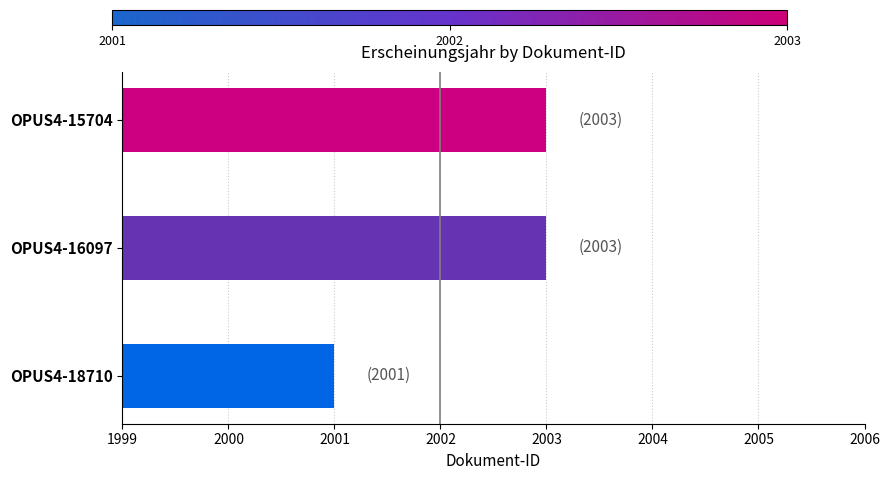

What is the change in value from OPUS4-18710 to OPUS4-16097?

+2